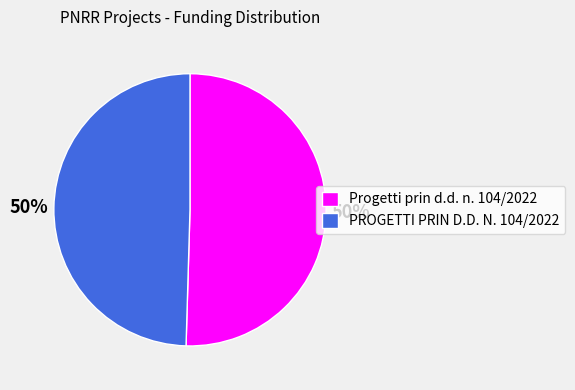

What is the ratio of the value at PROGETTI PRIN D.D. N. 104/2022 to the value at Progetti prin d.d. n. 104/2022?

1.0